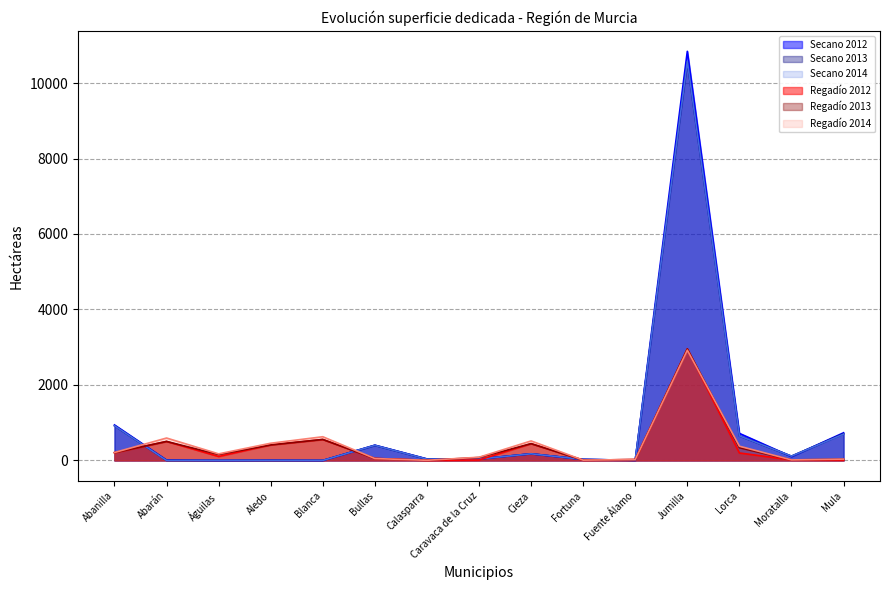

Read the Regadío 2014 value at Abarán, to the nearest 10.

590